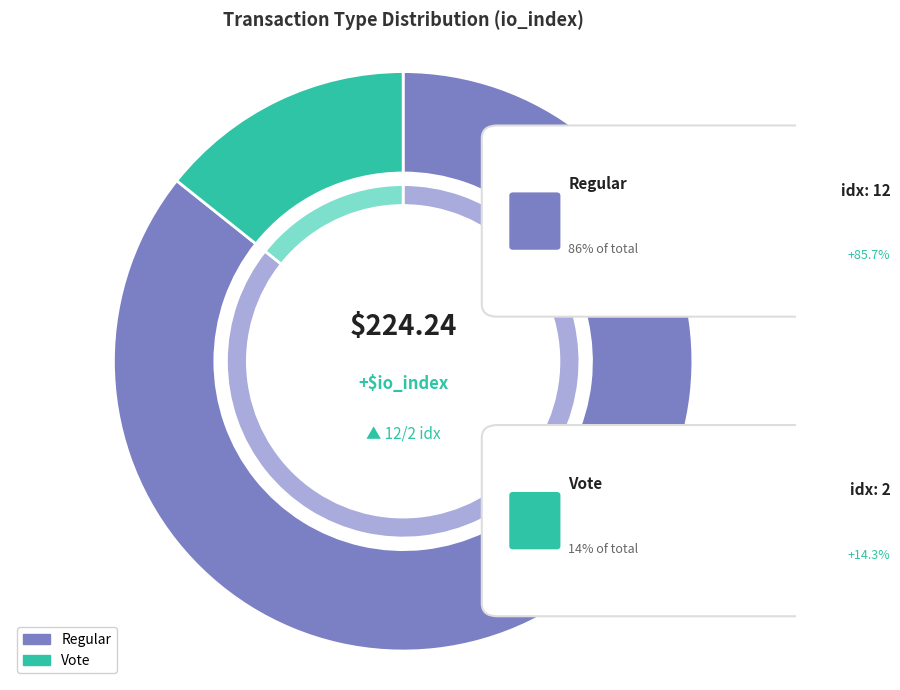

To the nearest percent, what is the difference between the largest and smallest slice percentages?

71%